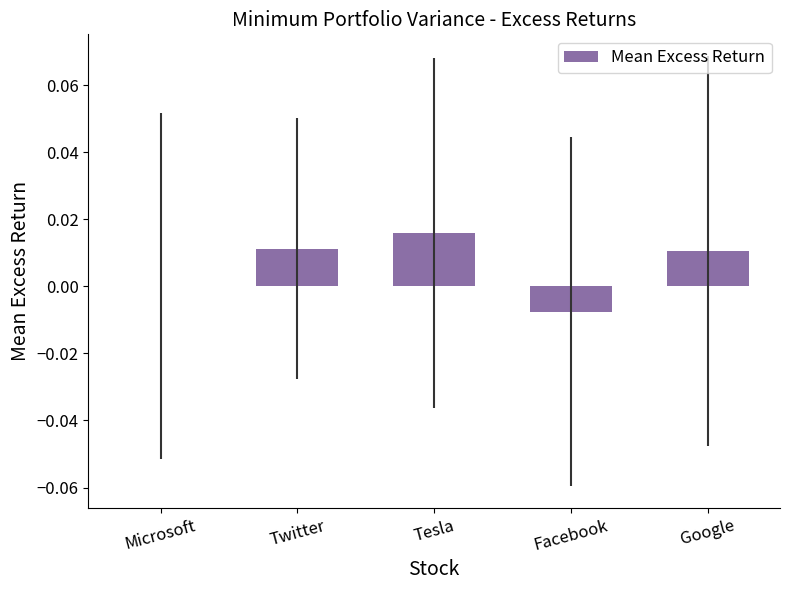

Which has a higher value, Microsoft or Twitter?

Twitter